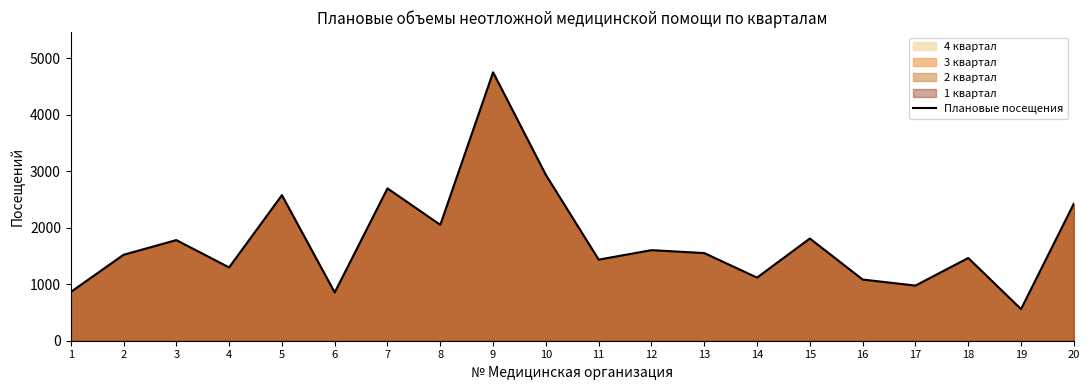

Does the chart have visible grid lines?

No